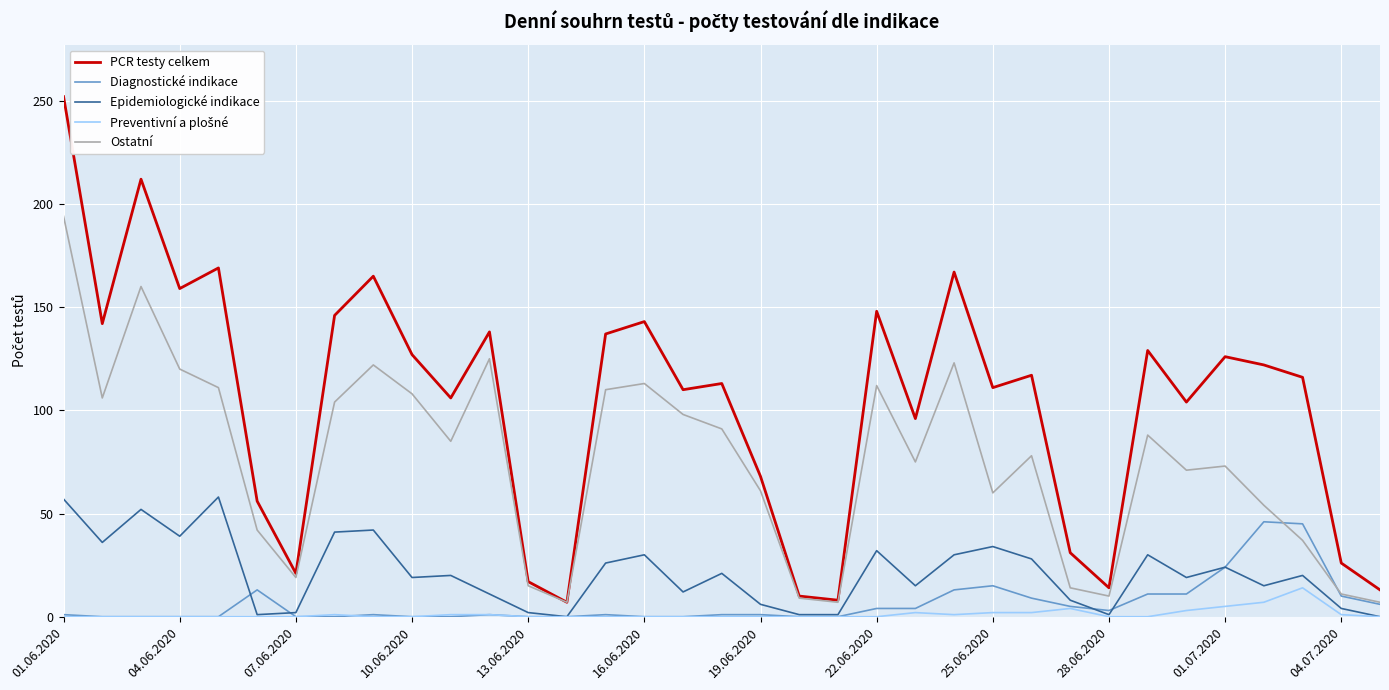

True or false: Epidemiologické indikace and PCR testy celkem cross at least once.

False